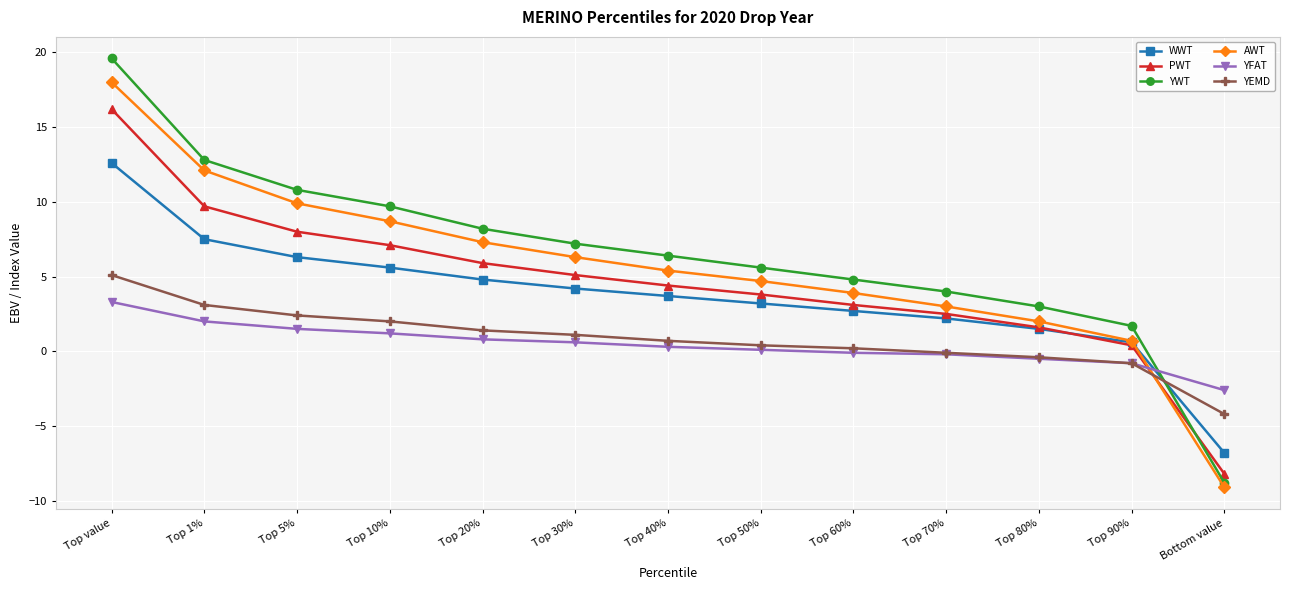

What is the maximum value for AWT?

18.0